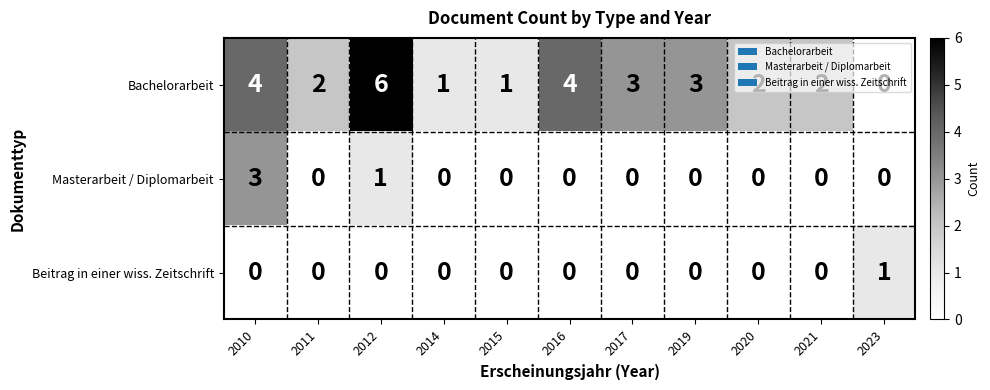

What is the sum of all Masterarbeit / Diplomarbeit values?

4